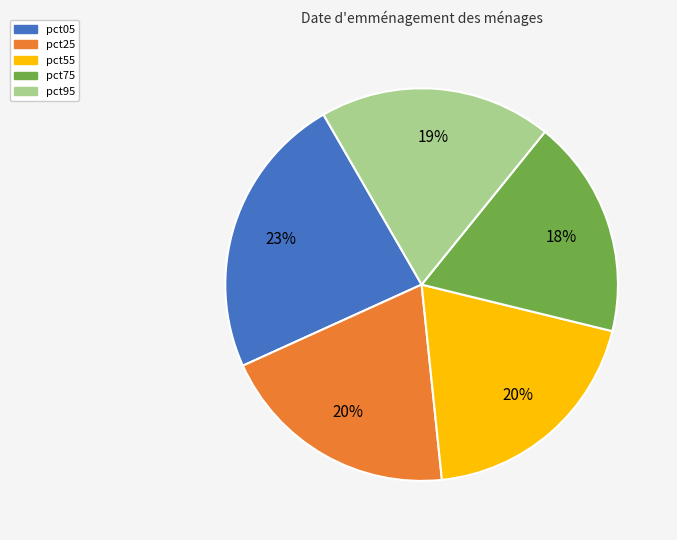

True or false: pct25 accounts for 14% of the total.

False